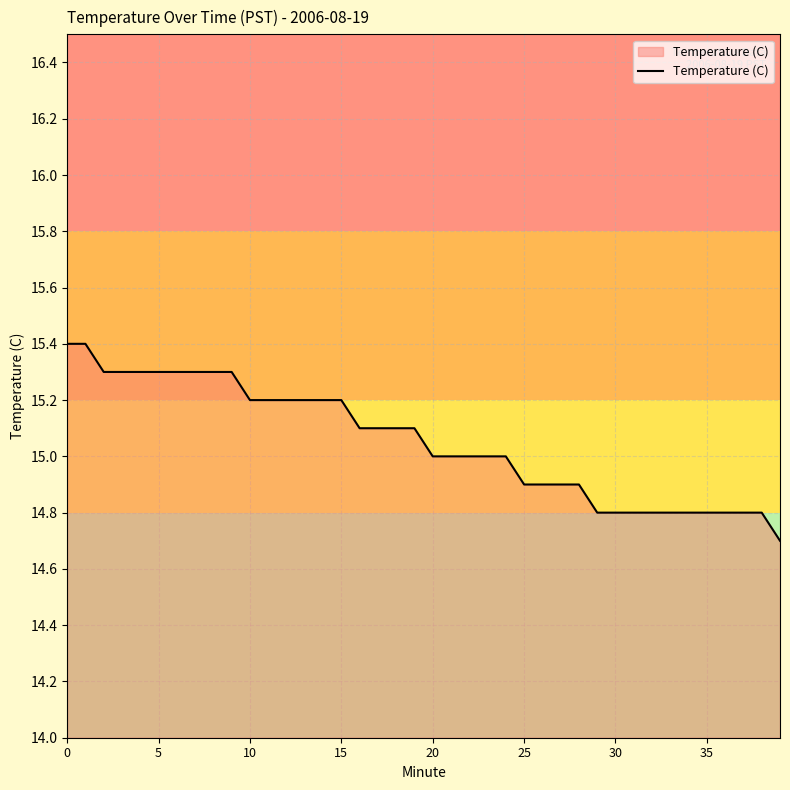

What is the smallest value displayed?

14.7